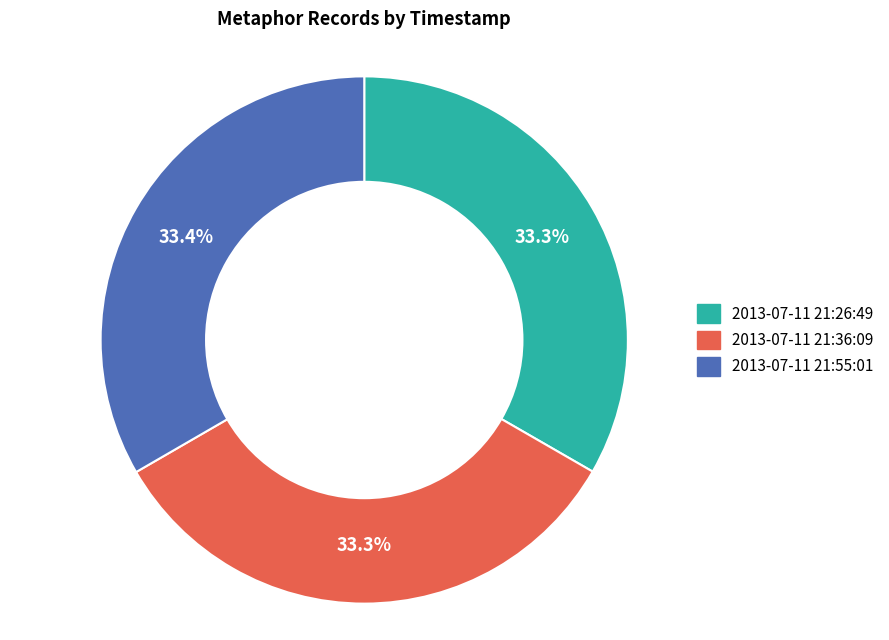

Count the number of slices in the pie.

3